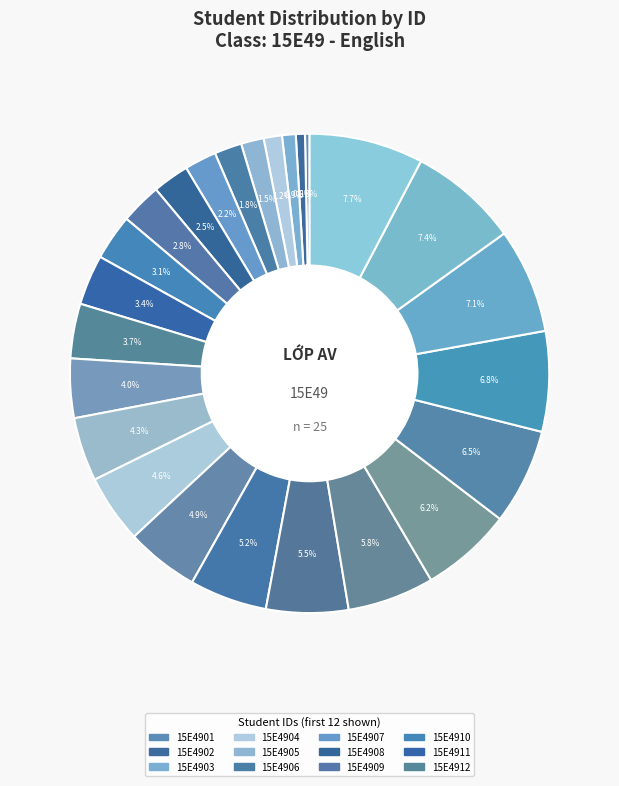

Count the number of slices in the pie.

25